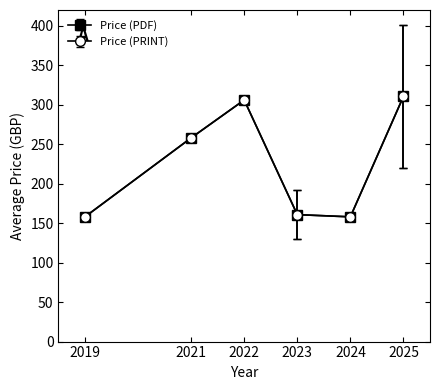

What is the approximate value of Price (PDF) at 2023?

160.8